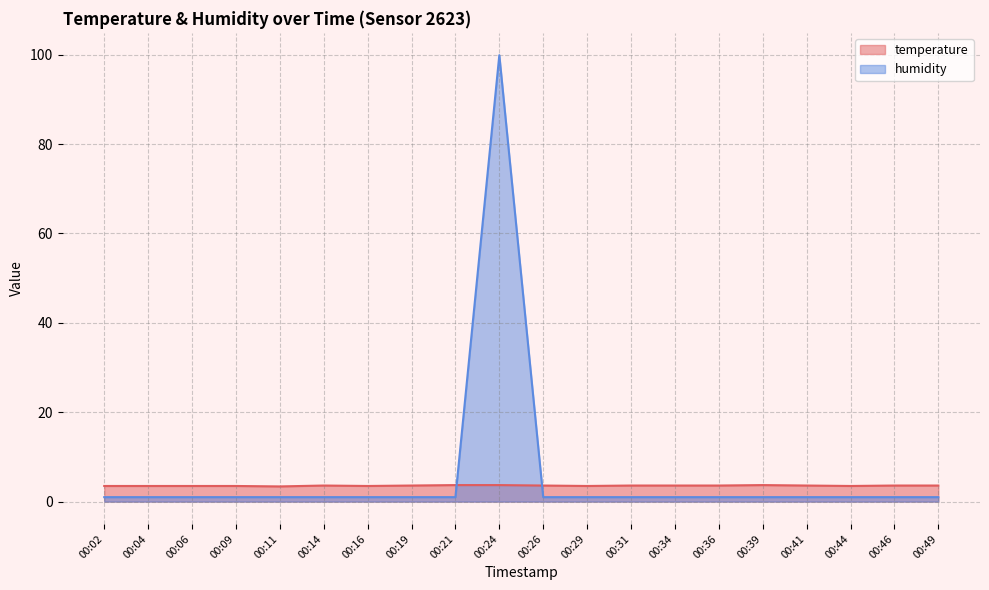

In humidity, how many points are higher than both neighbors (excluding endpoints)?

1